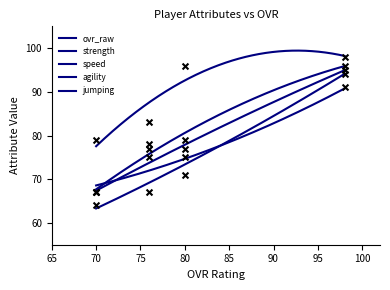

Which series reaches the maximum Y coordinate?

strength